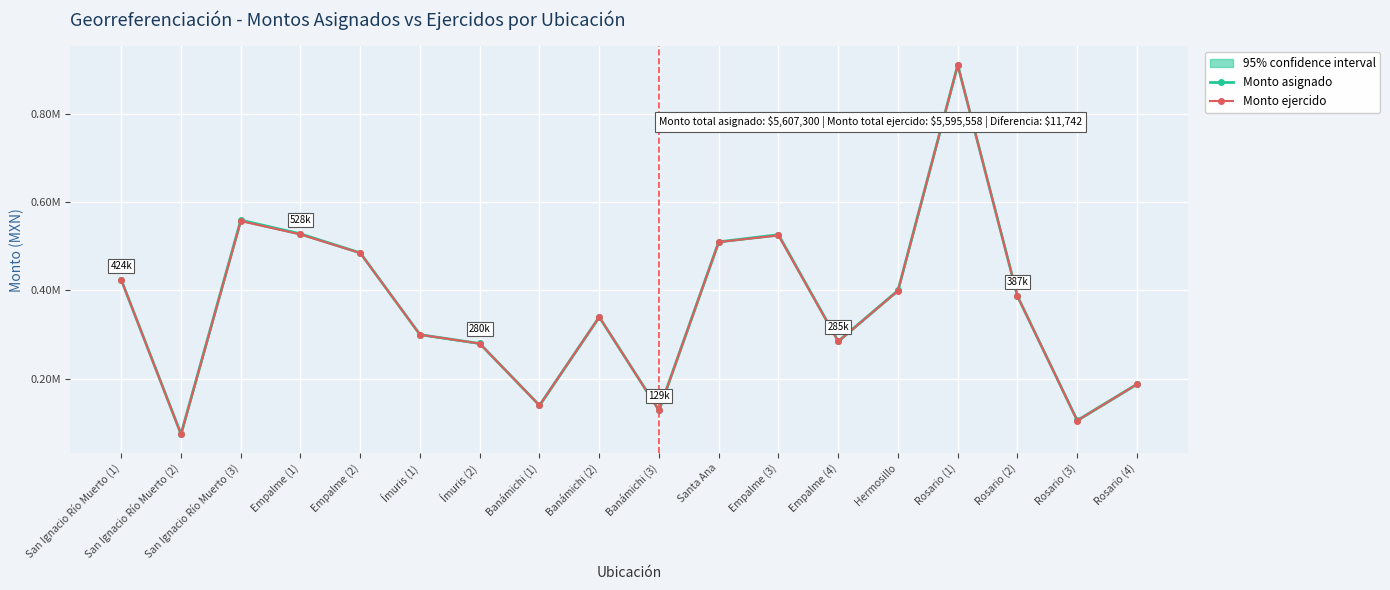

What is the difference between the maximum and minimum values in the Monto asignado series?

834800.0